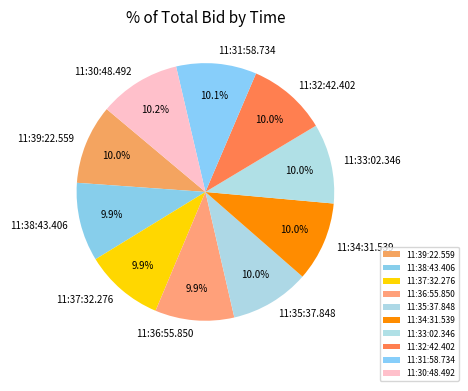

Does 11:36:55.850 account for over 50% of the chart?

No